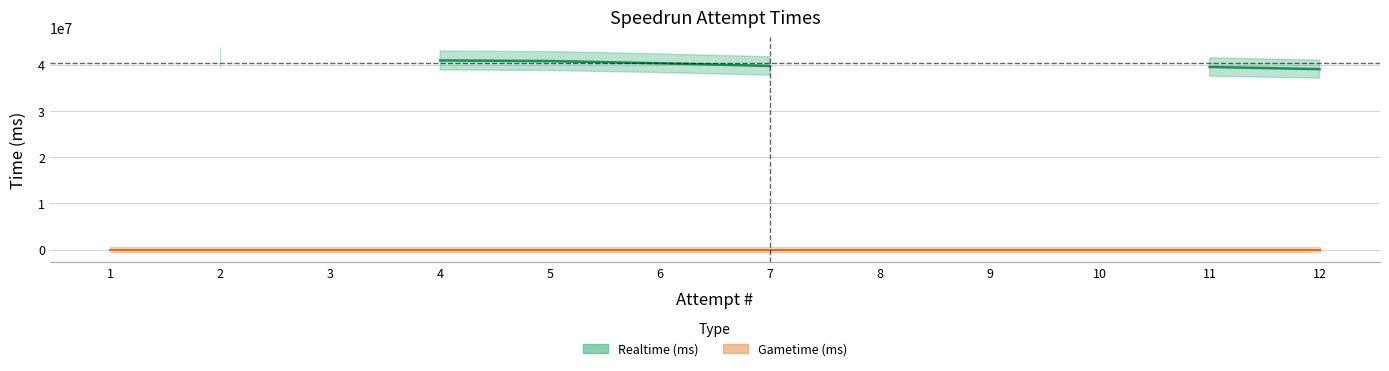

Where does the Realtime (ms) series first go above 39520529?

2